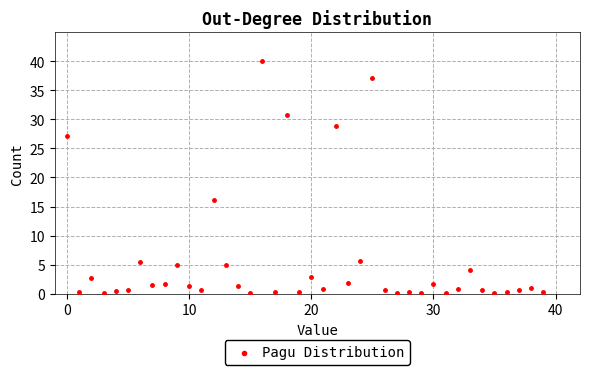

What Y value in the scatter plot is closest to 20?

16.1